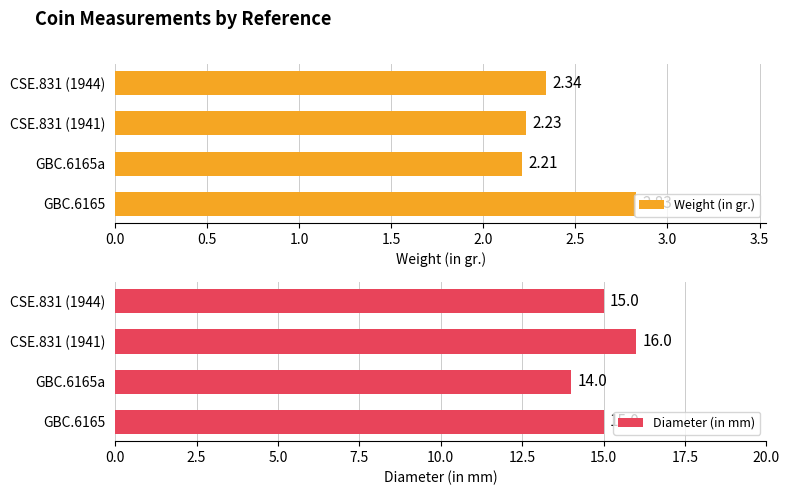

How many data points does each series have?

4